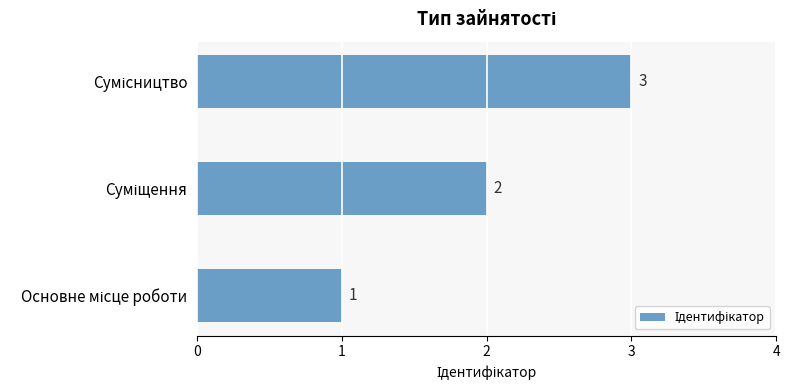

Count the number of data series in this chart.

1